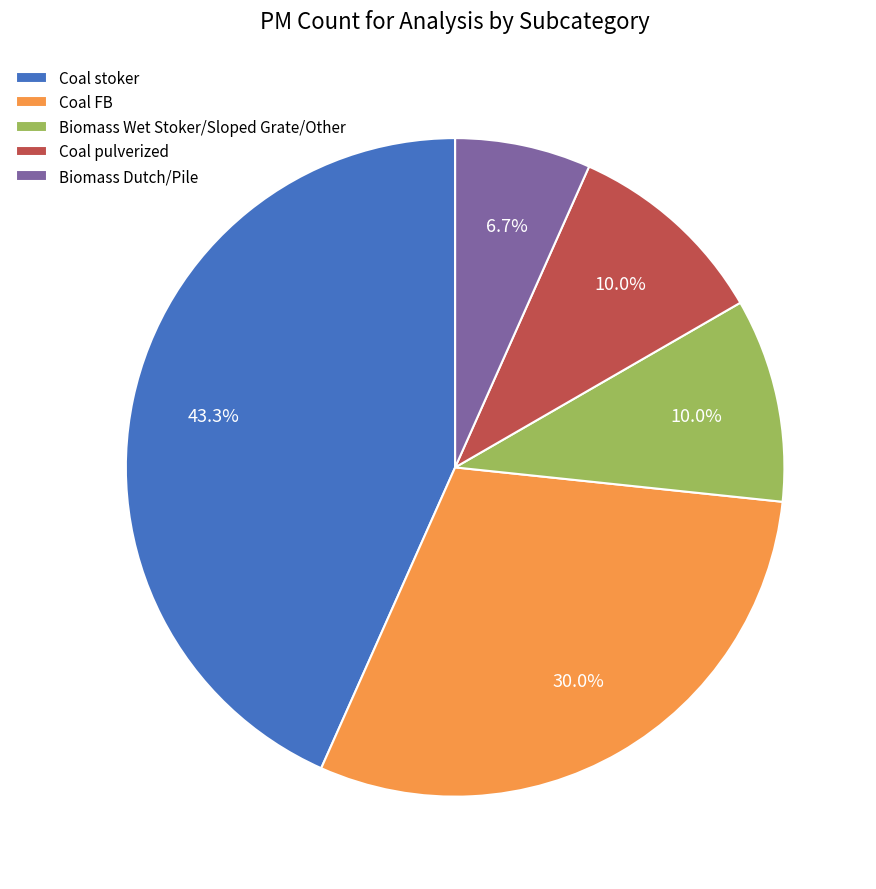

How many segments does this pie chart have?

5